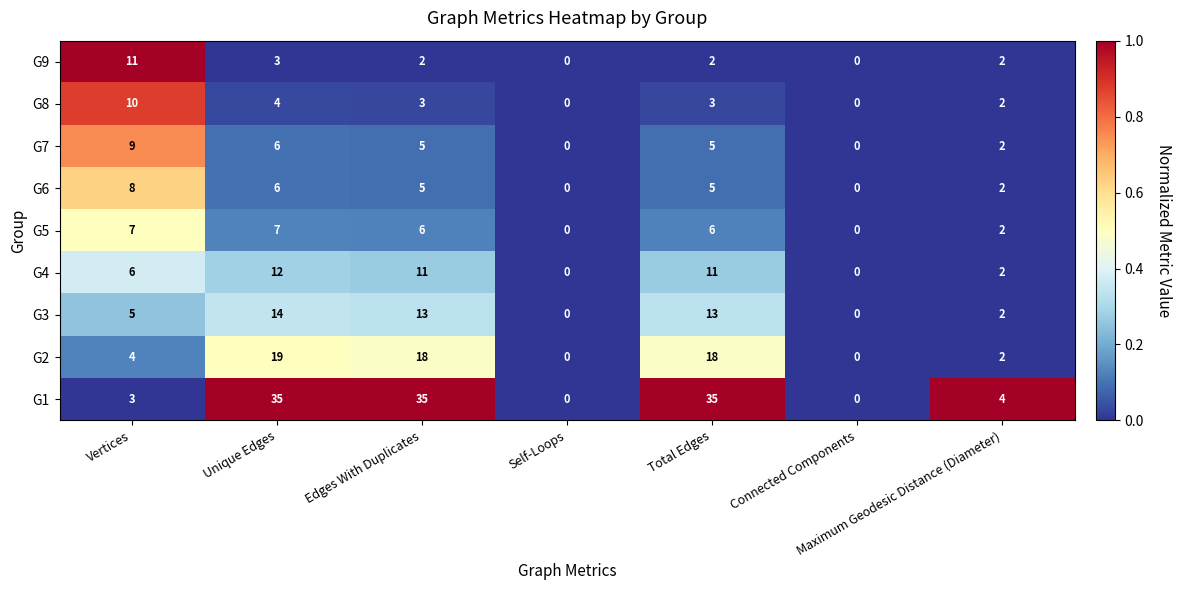

How many G8 values are between 0 and 4?

6